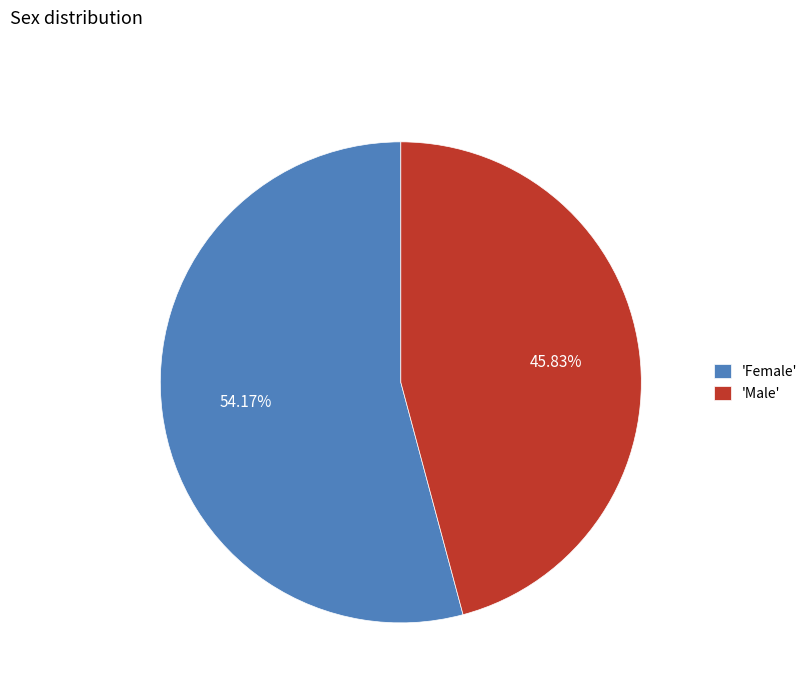

Rank the categories by value from lowest to highest.

'Male', 'Female'